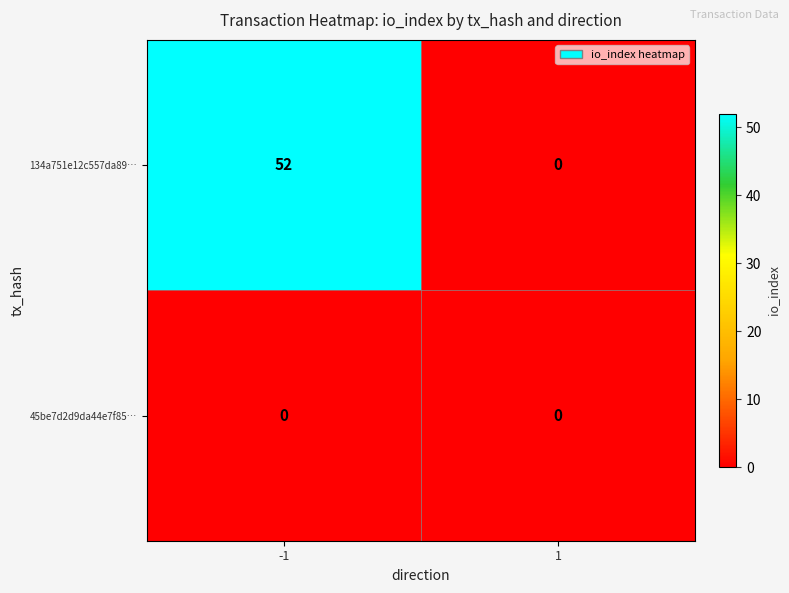

Reading left to right, what are all the values shown in this chart?

134a751e12c557da89…: 52	0
45be7d2d9da44e7f85…: 0	0